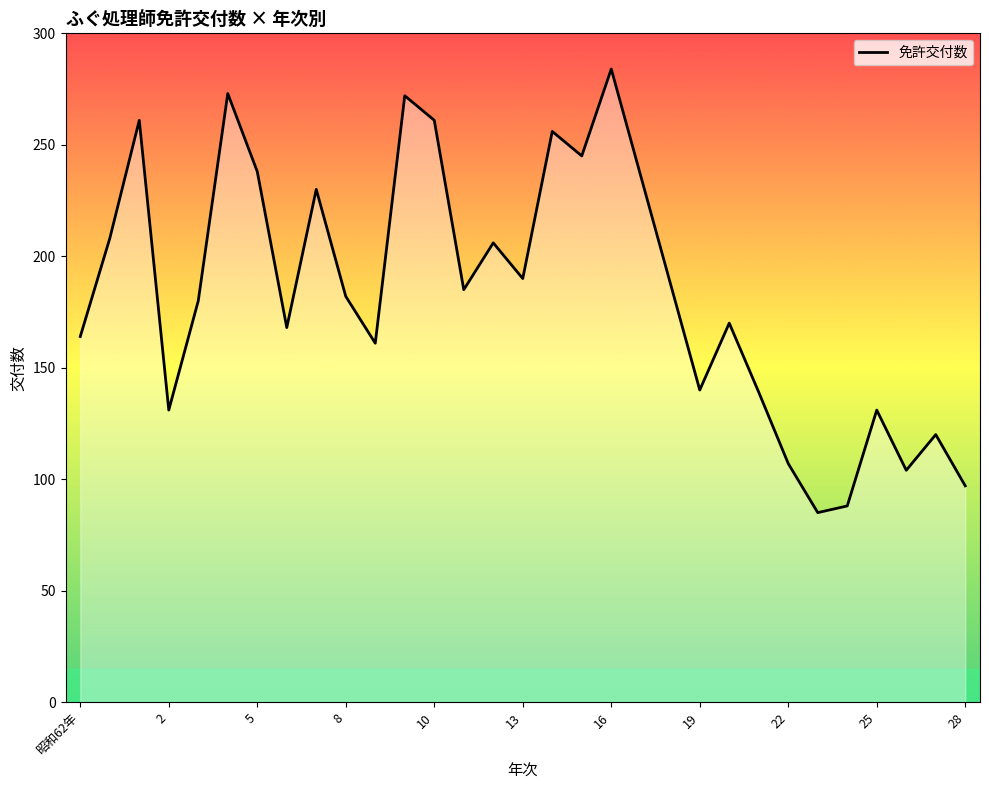

How many interior local peaks (higher than both neighbors) does the data have?

10